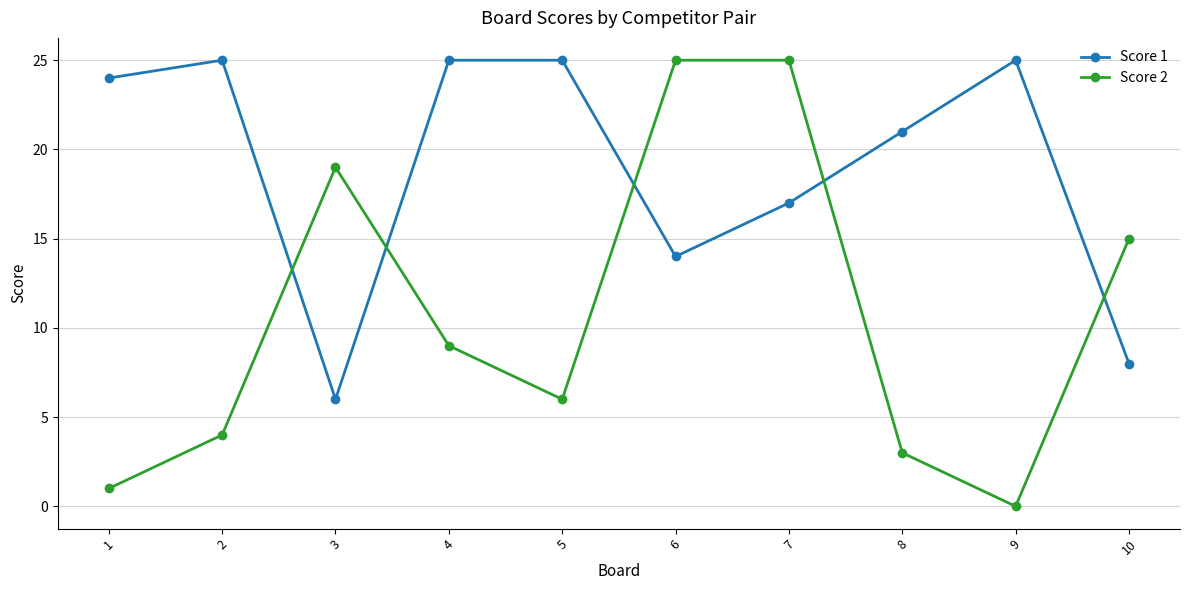

Between 4 and 6, which series saw the biggest shift?

Score 2